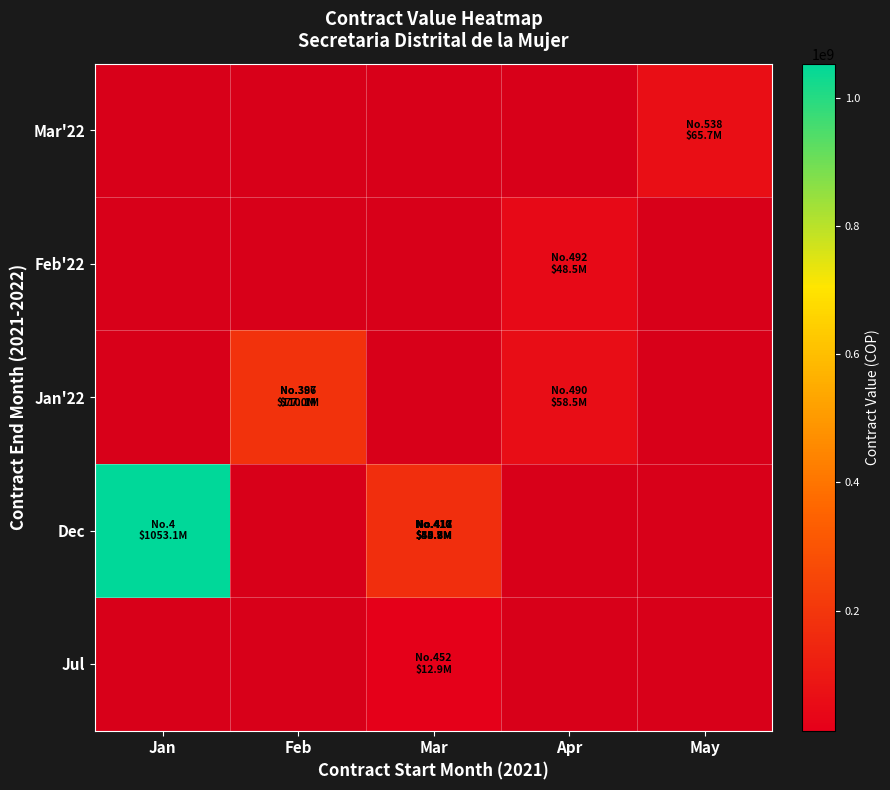

Which series has the widest spread of values?

Dec